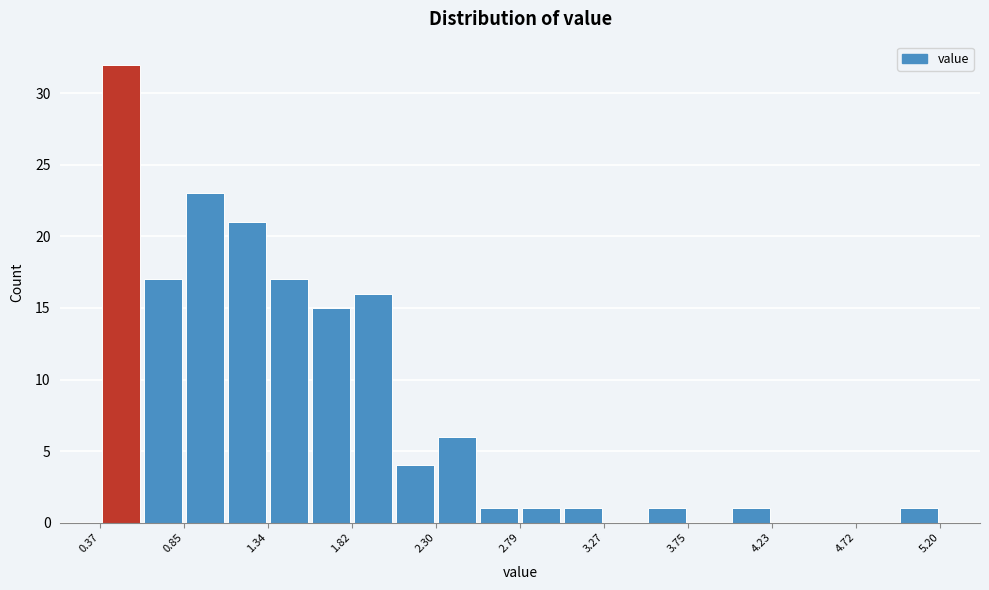

What is the height of the bar covering 1.35 to 1.60 on the x-axis? Neither the bar edges nor the heights are printed on the chart, so give them approximately, as read against the axes.

17